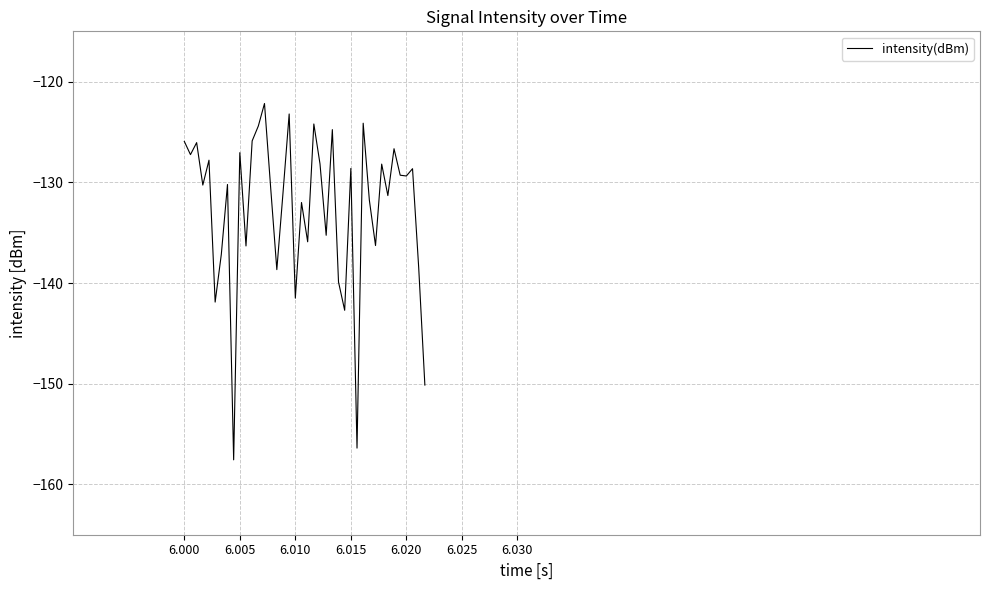

What is the smallest value displayed?

-157.6